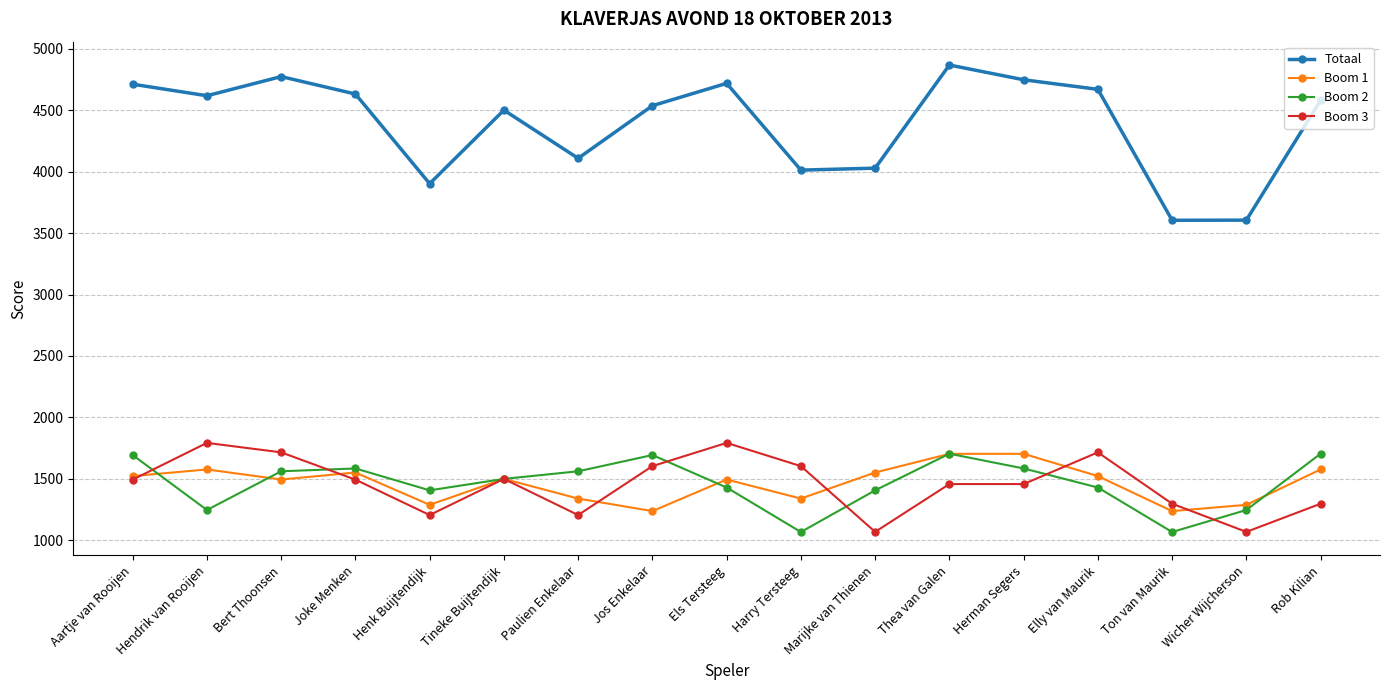

What are all the series names shown in the legend?

Totaal, Boom 1, Boom 2, Boom 3